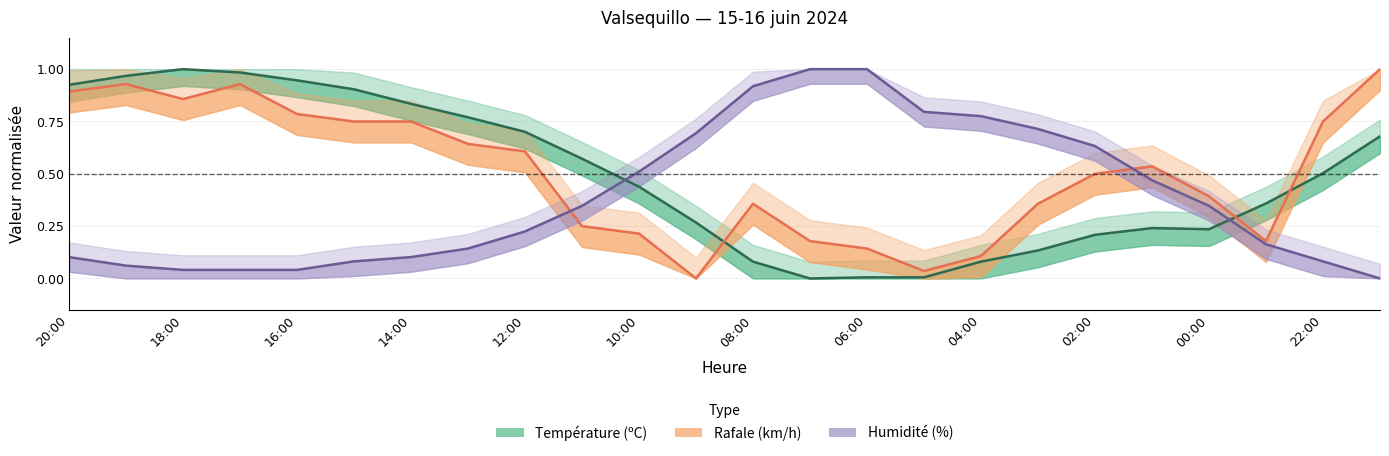

How many positive values does the Humidité (%) series have?

23